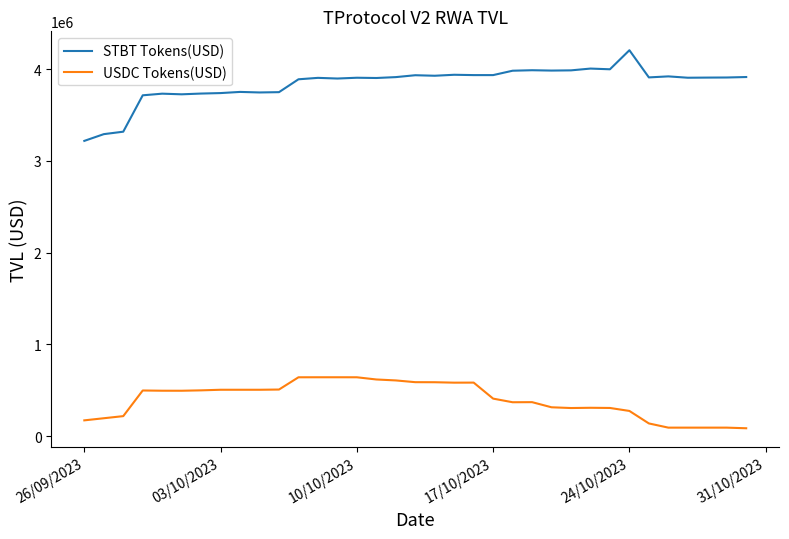

What is the maximum value shown in the chart?

4206426.7